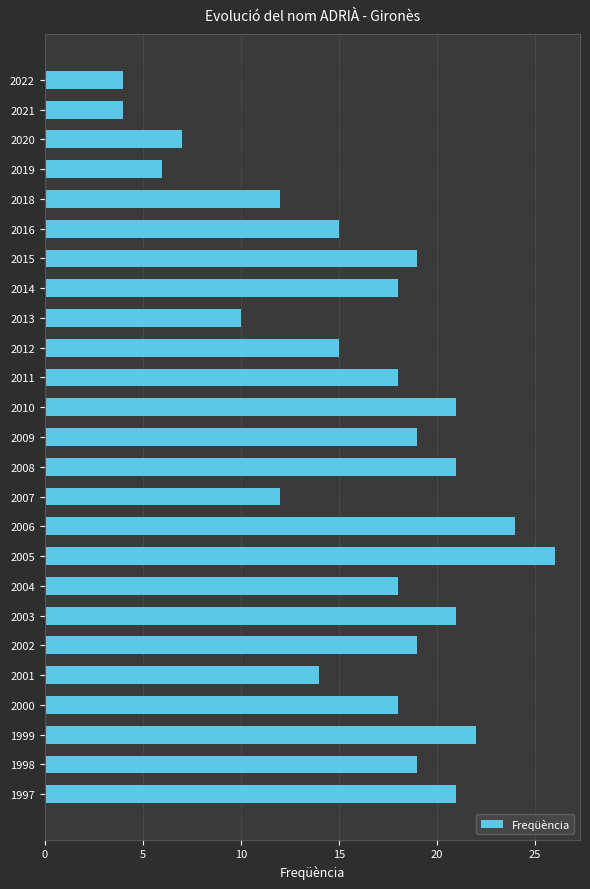

Is it true that the value at 2020 is 11?

False